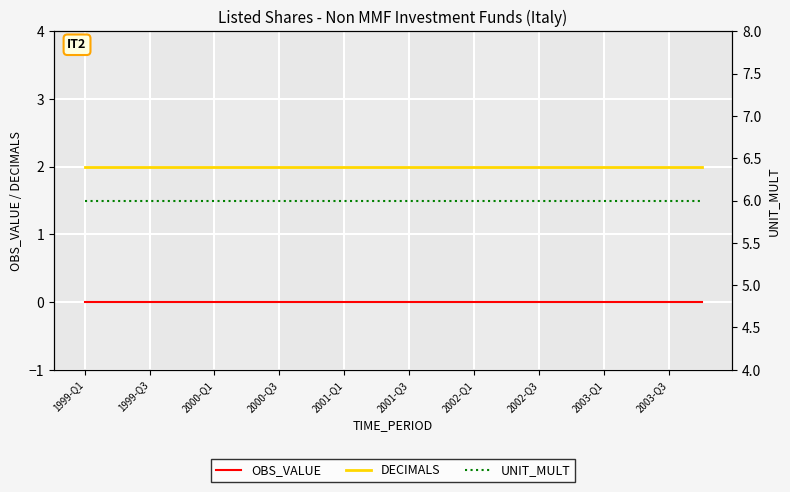

List the series in order of their overall mean, highest first.

UNIT_MULT, DECIMALS, OBS_VALUE